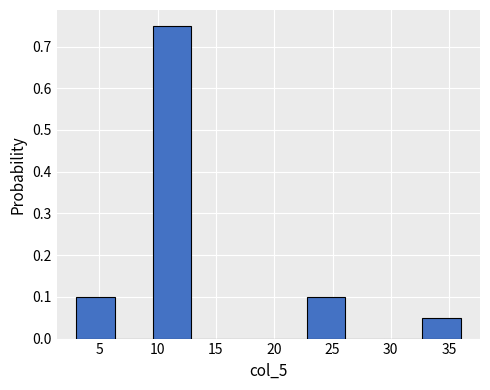

Reading left to right, list every bar in this chart as the range it spans on the x-axis followed by its height. Neither the bar edges nor the heights are printed on the chart, so give them approximately, as read against the axes.

3.0 to 6.3: 0.10
6.3 to 9.6: 0
9.6 to 12.9: 0.75
12.9 to 16.2: 0
16.2 to 19.5: 0
19.5 to 22.8: 0
22.8 to 26.1: 0.10
26.1 to 29.4: 0
29.4 to 32.7: 0
32.7 to 36.0: 0.05